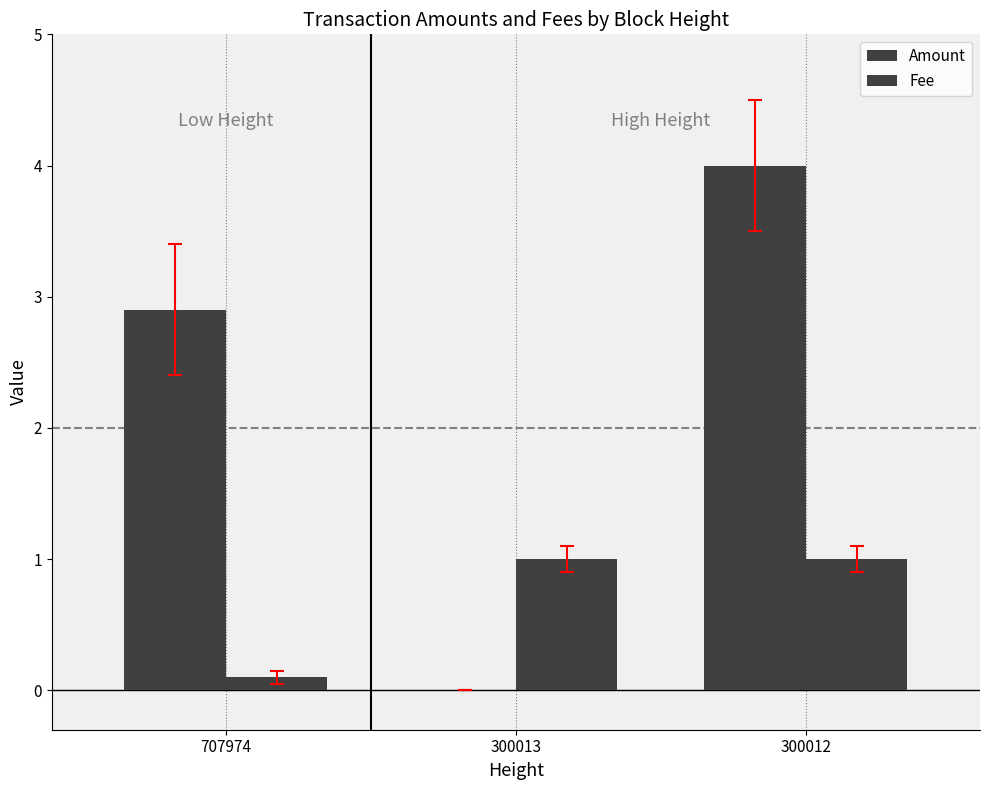

How many values in Amount are above zero?

2